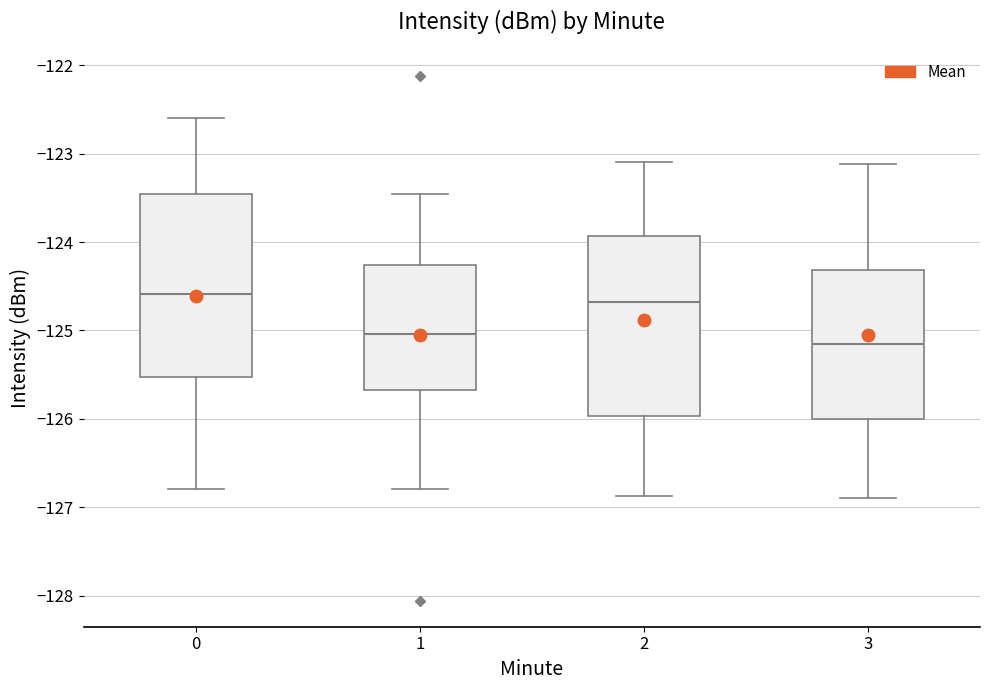

Where is the upper edge of the box at x = 2 on the y-axis? The values are not printed on the chart, so give them approximately, as read against the axis.

-123.9